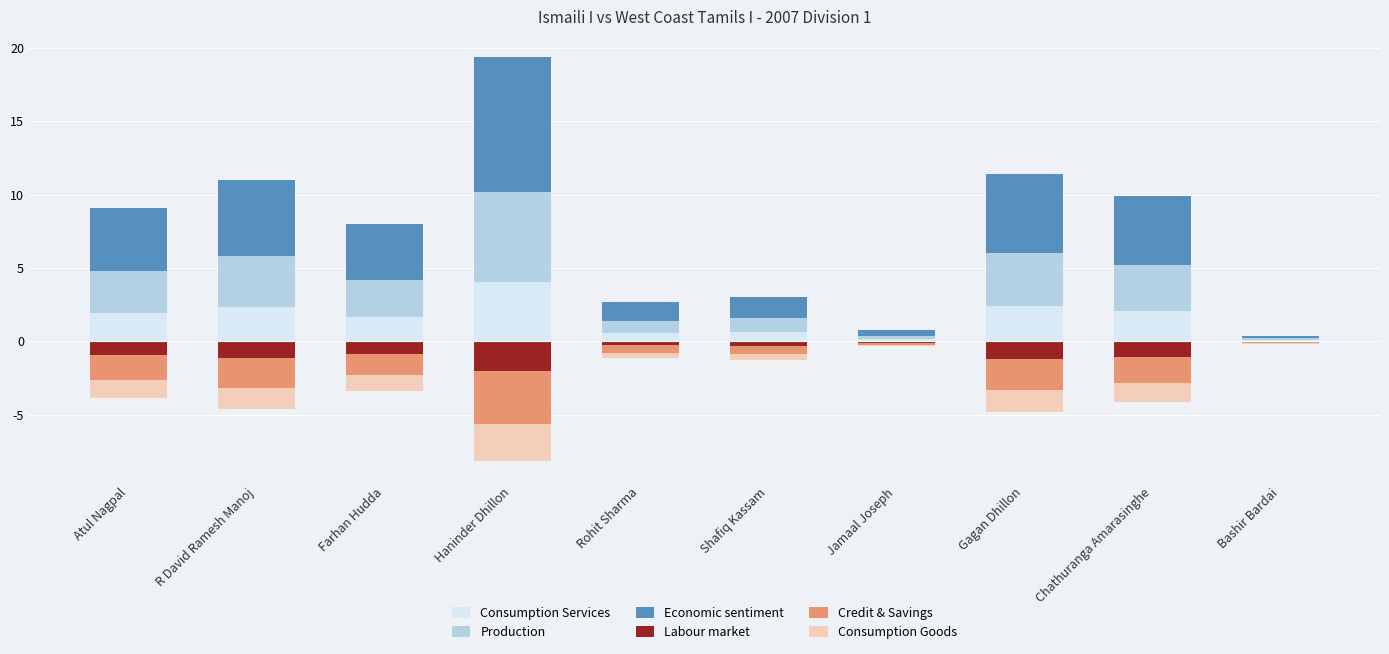

Are the bars horizontal?

No